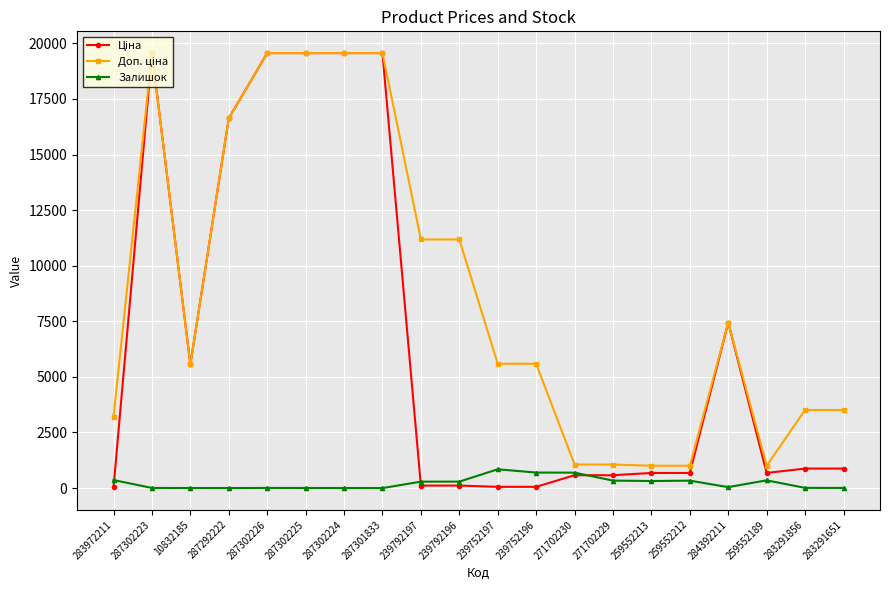

What is the label of the 7th point from the left?

287302224